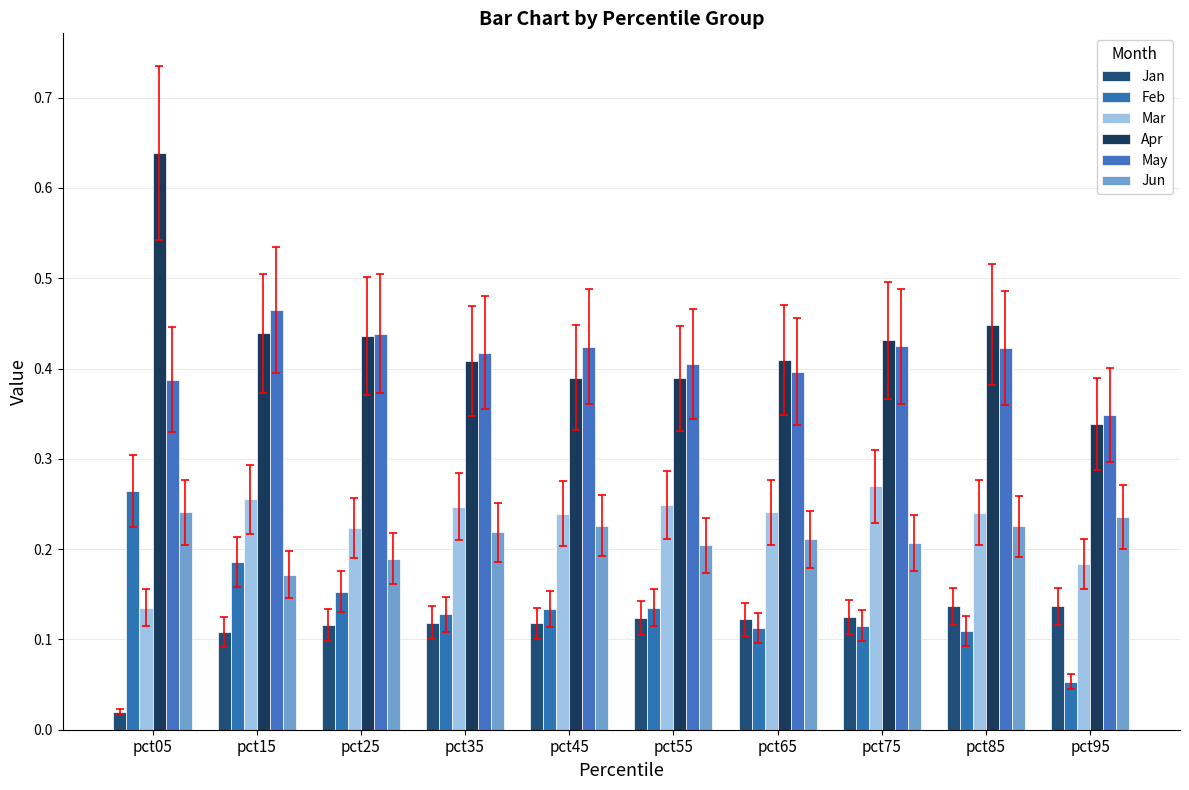

At which category does the chart reach its peak across all series?

pct05